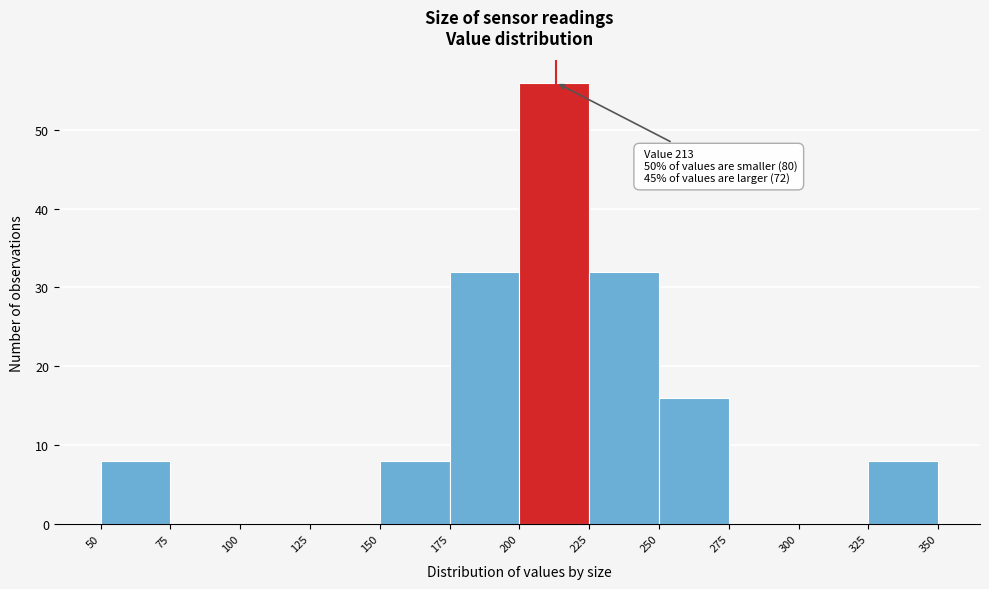

Over which range of the x-axis is the bar tallest?

200 to 225